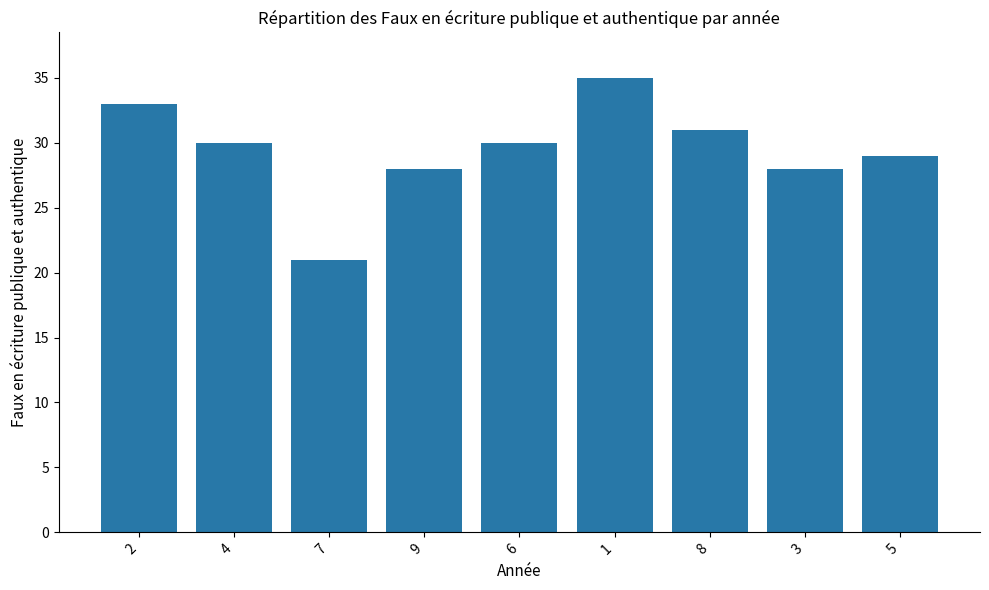

What is the label of the 5th bar from the left?

6